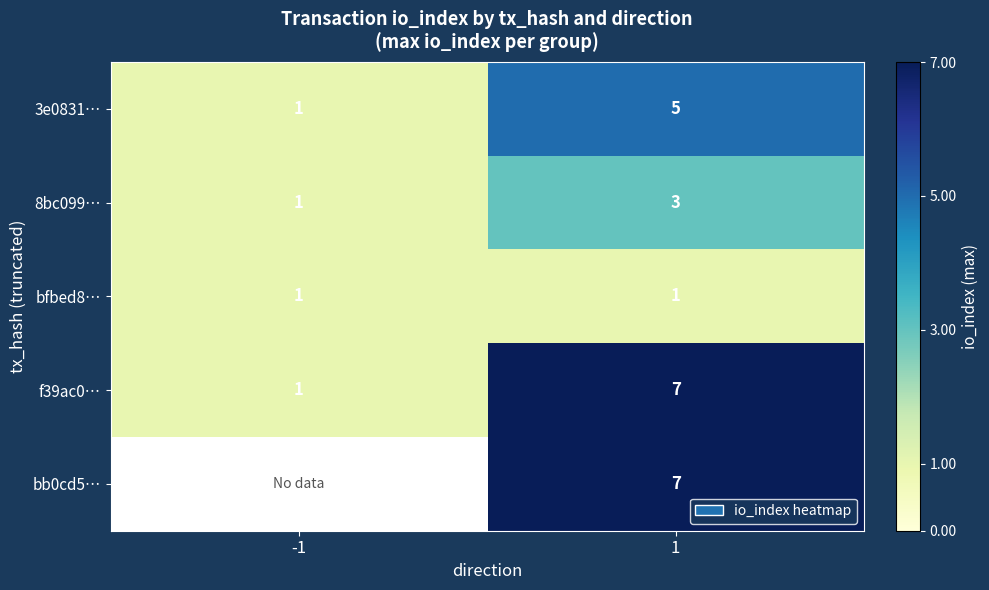

What is the maximum value shown in the chart?

7.0